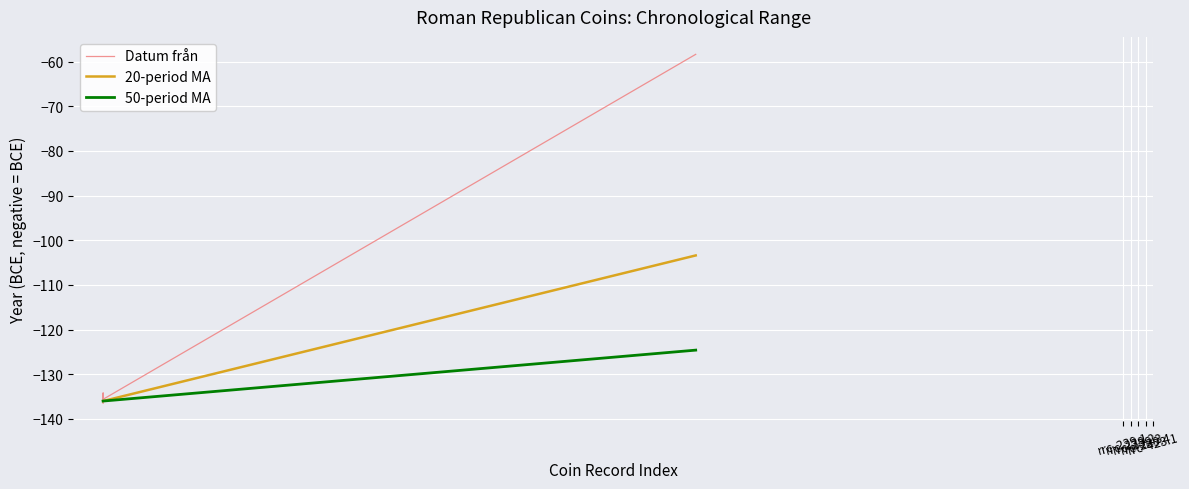

Count the number of categories in the chart.

5